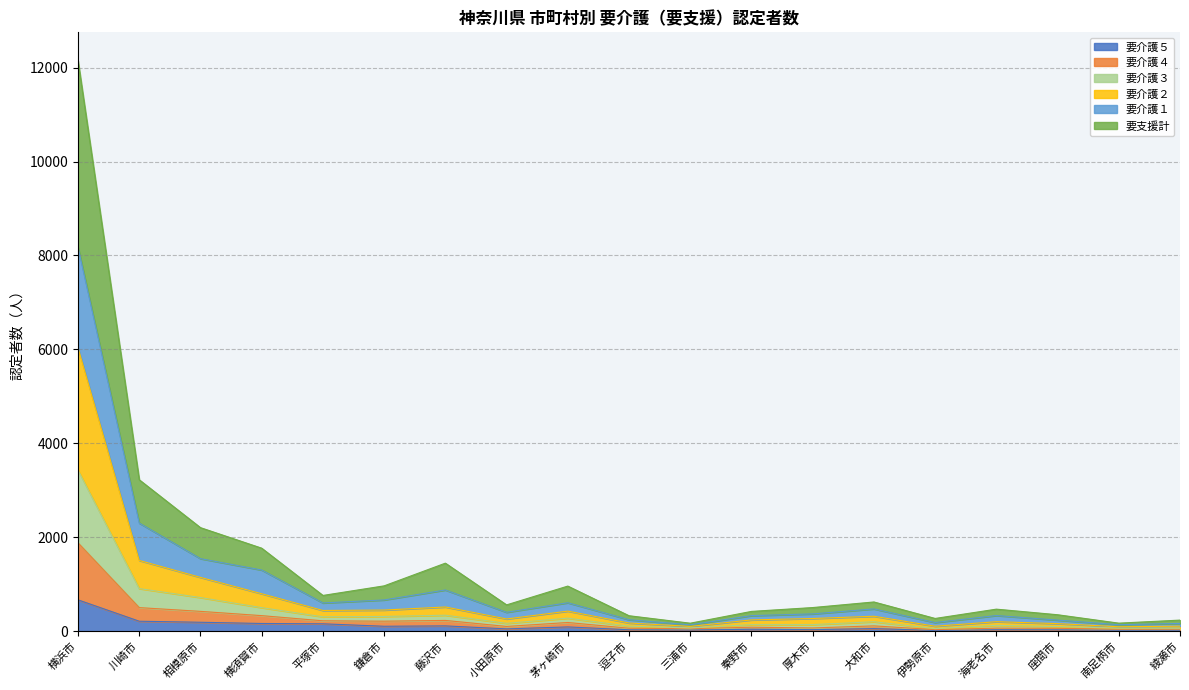

Is it true that 要介護４ equals 157 at 三浦市?

False